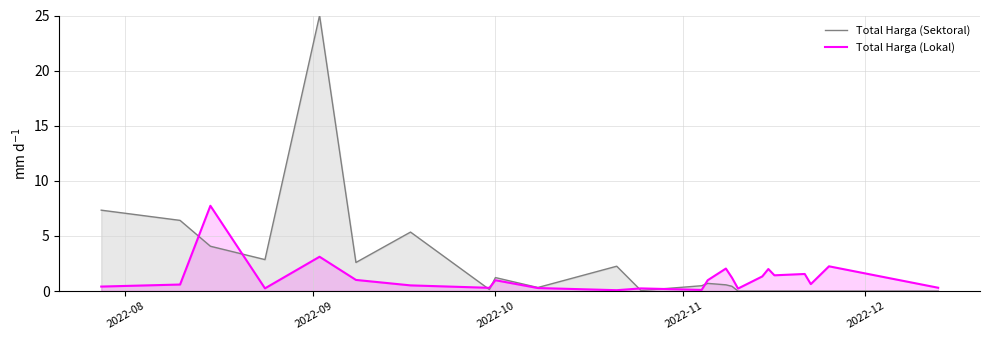

How many categories are shown in the chart?

24